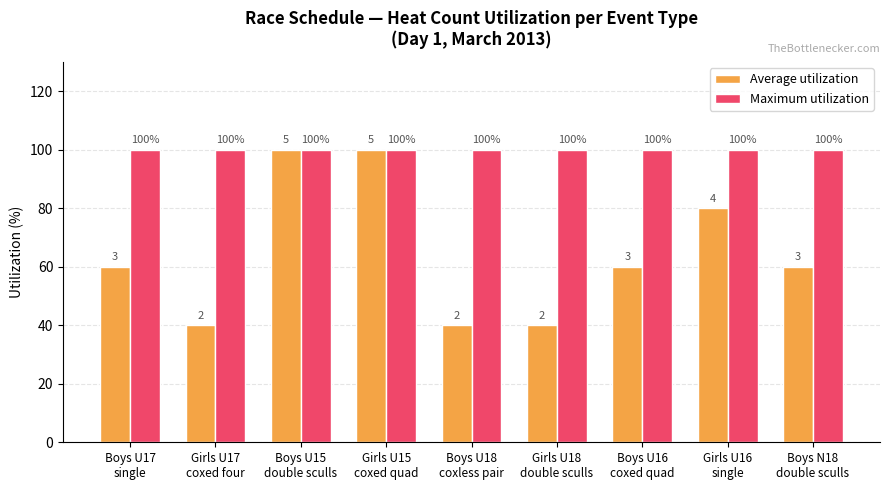

Reading right to left, extract all data points from this chart.

Average utilization: Boys N18
double sculls=60	Girls U16
single=80	Boys U16
coxed quad=60	Girls U18
double sculls=40	Boys U18
coxless pair=40	Girls U15
coxed quad=100	Boys U15
double sculls=100	Girls U17
coxed four=40	Boys U17
single=60
Maximum utilization: Boys N18
double sculls=100	Girls U16
single=100	Boys U16
coxed quad=100	Girls U18
double sculls=100	Boys U18
coxless pair=100	Girls U15
coxed quad=100	Boys U15
double sculls=100	Girls U17
coxed four=100	Boys U17
single=100